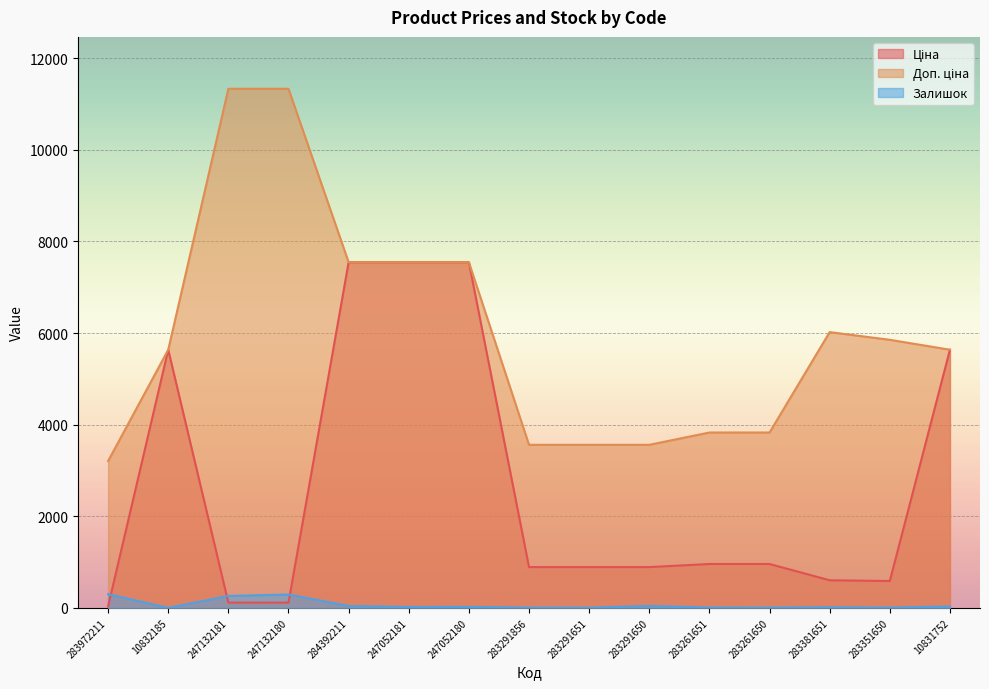

What is the maximum value shown in the chart?

11334.0